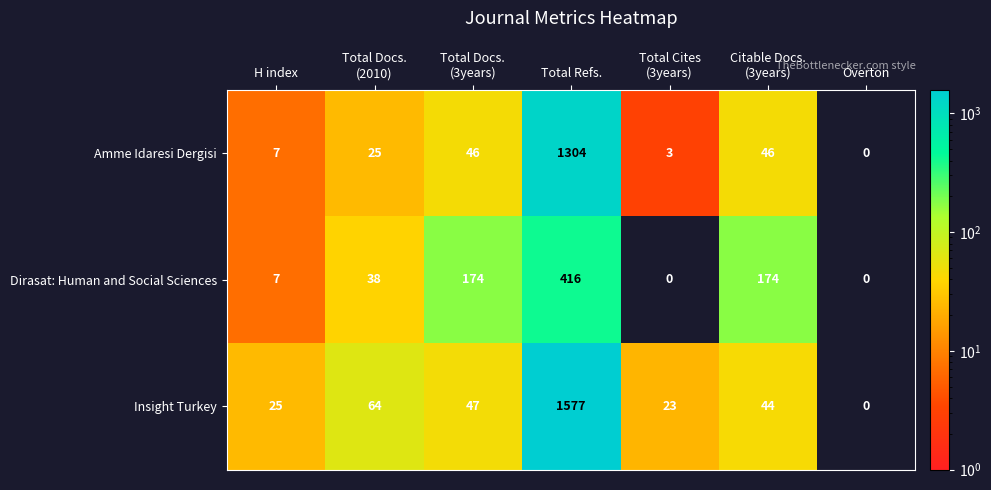

At how many categories does at least one series exceed 741?

1